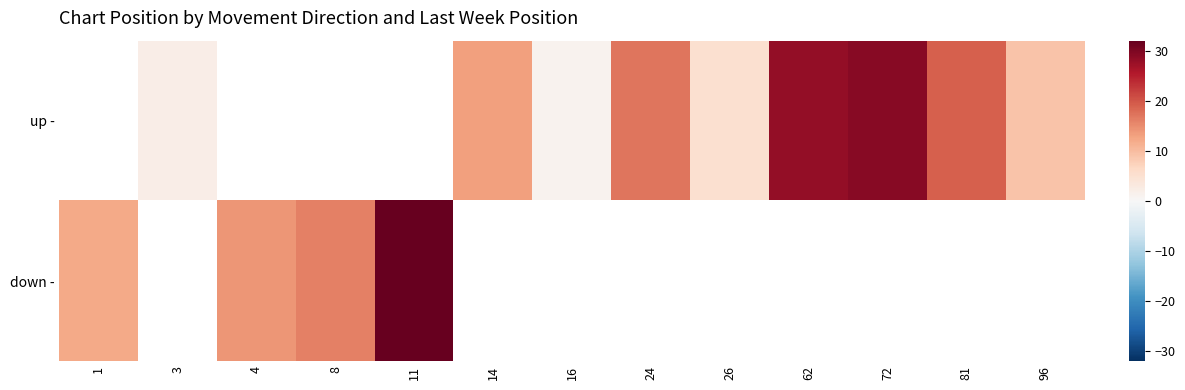

What is the greatest value displayed?

32.0